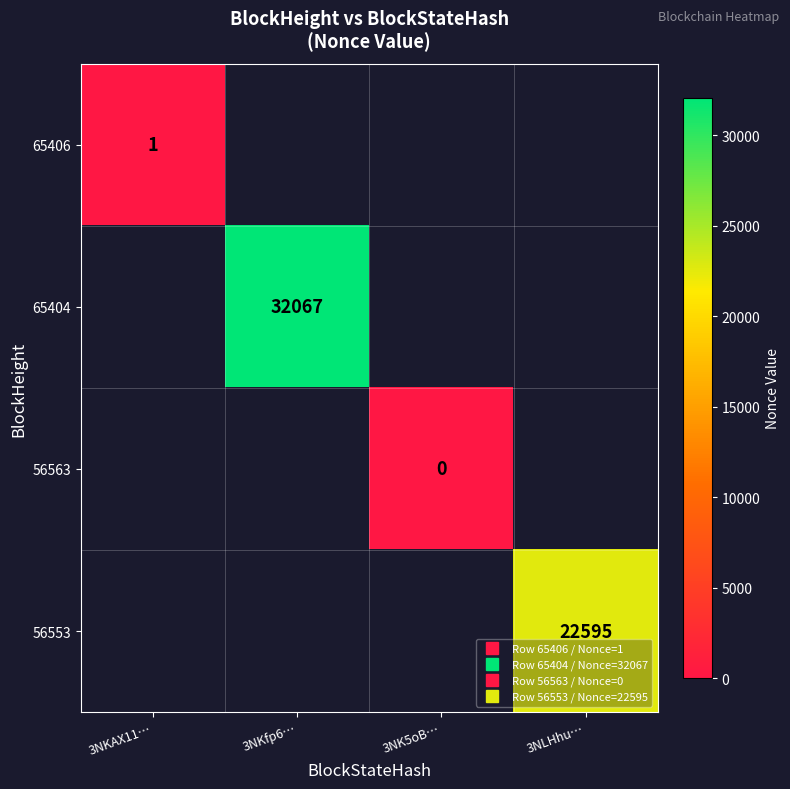

Which category has the highest value across all series?

3NKfp6…